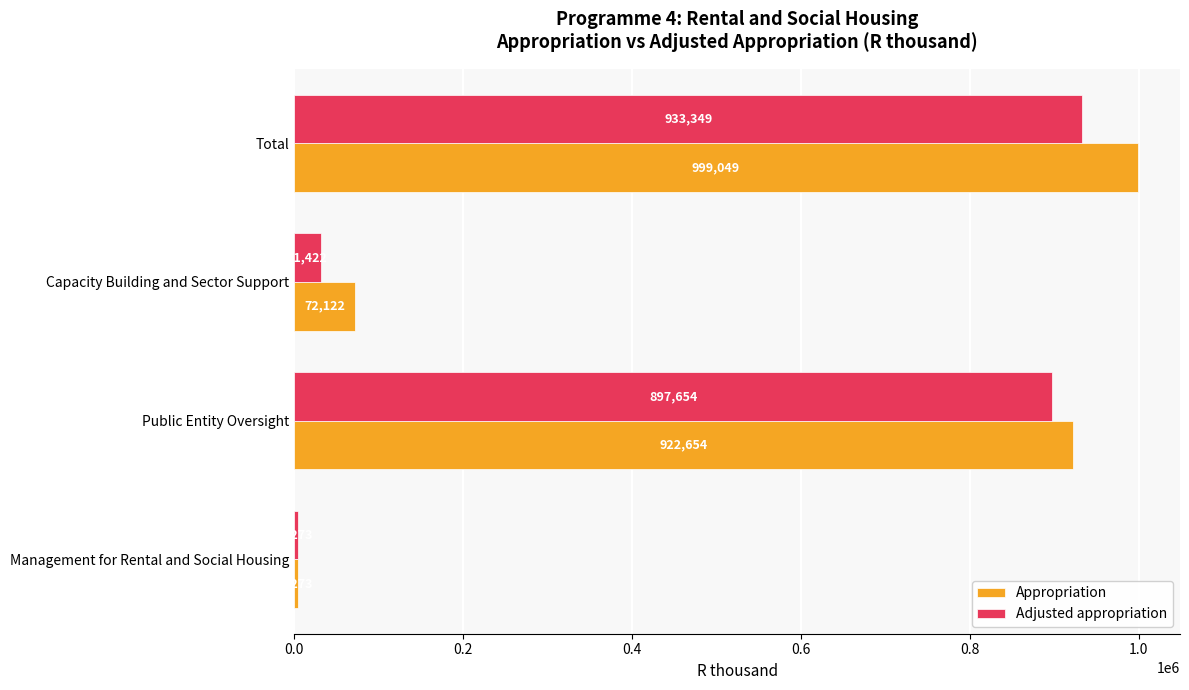

Between Management for Rental and Social Housing and Total, which series saw the biggest shift?

Appropriation